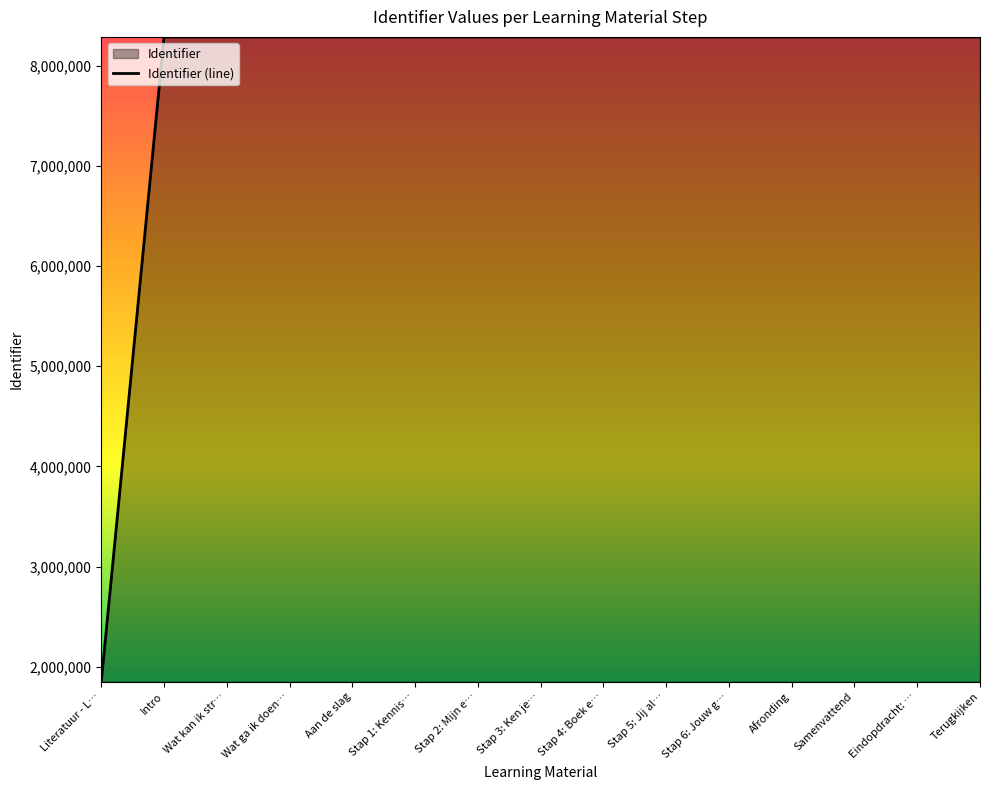

At which label is the value closest to 5069531?

Intro